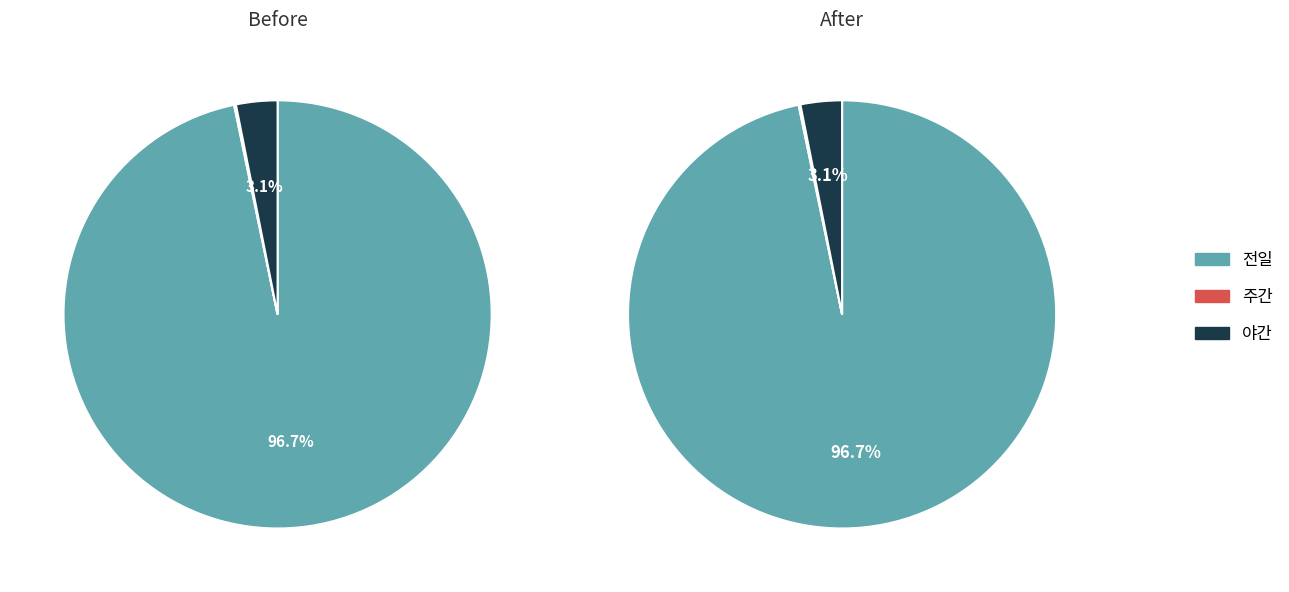

Which series has the widest spread of values?

전일